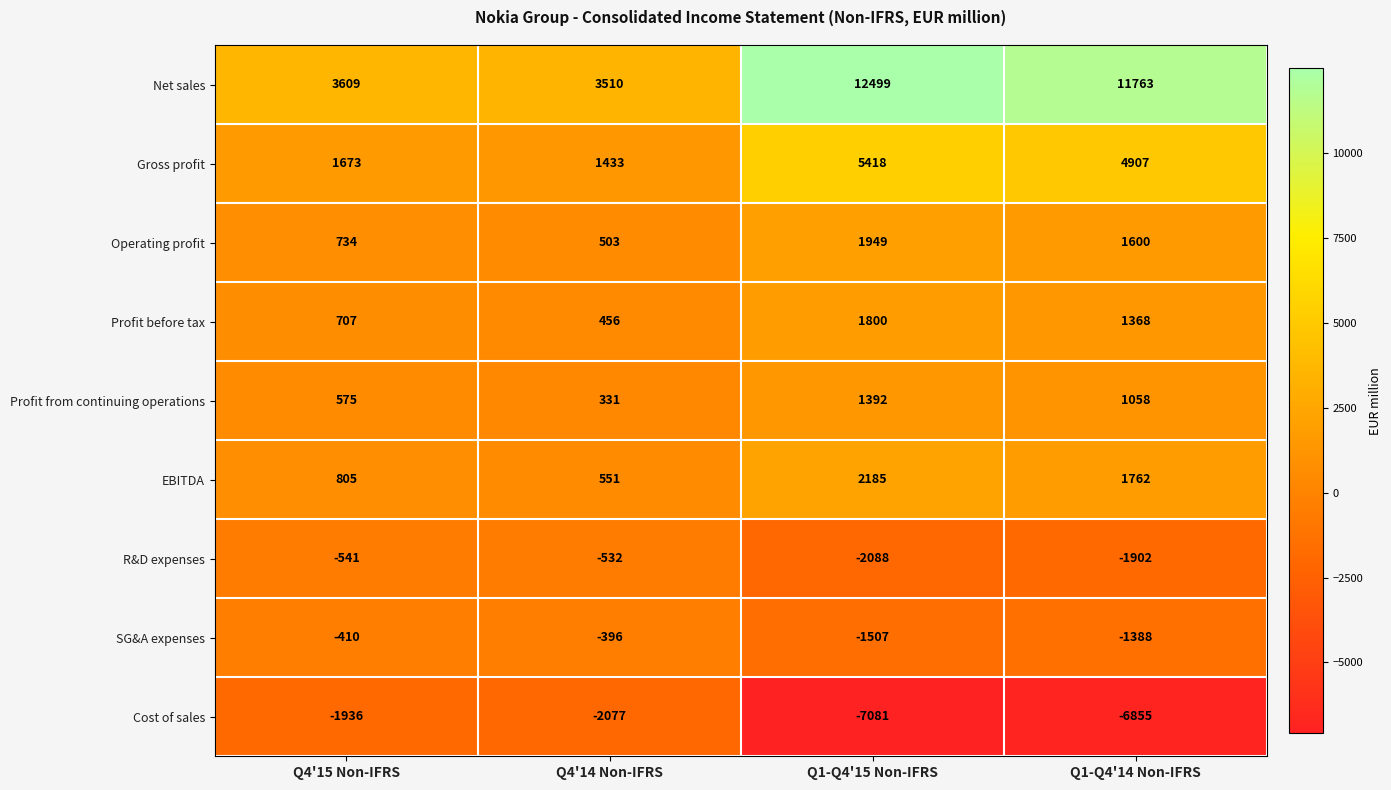

Is the value of SG&A expenses at Q1-Q4'15 Non-IFRS greater than the value of EBITDA at Q4'15 Non-IFRS?

No